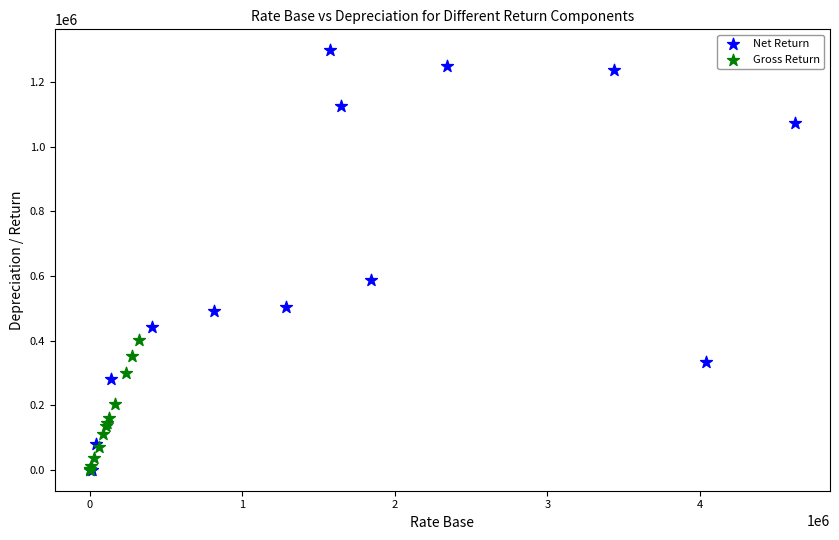

Which series reaches the maximum Y coordinate?

Net Return